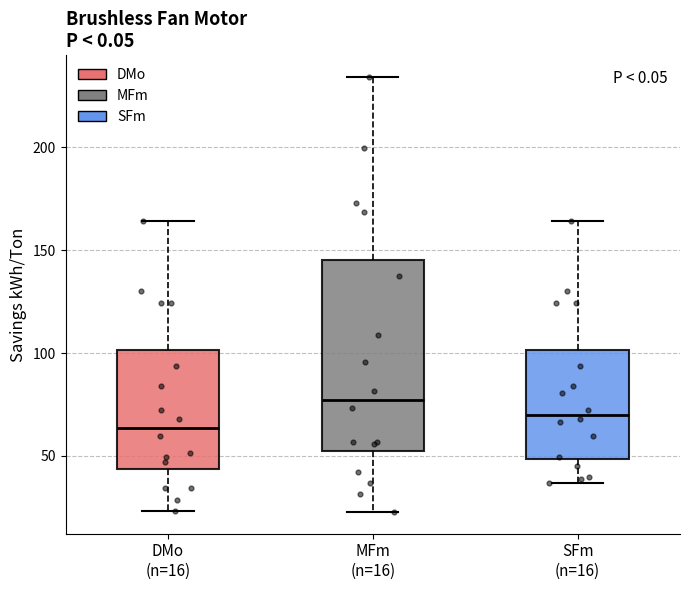

Which box is the tallest, from its lower edge to its upper edge?

MFm (n=16)